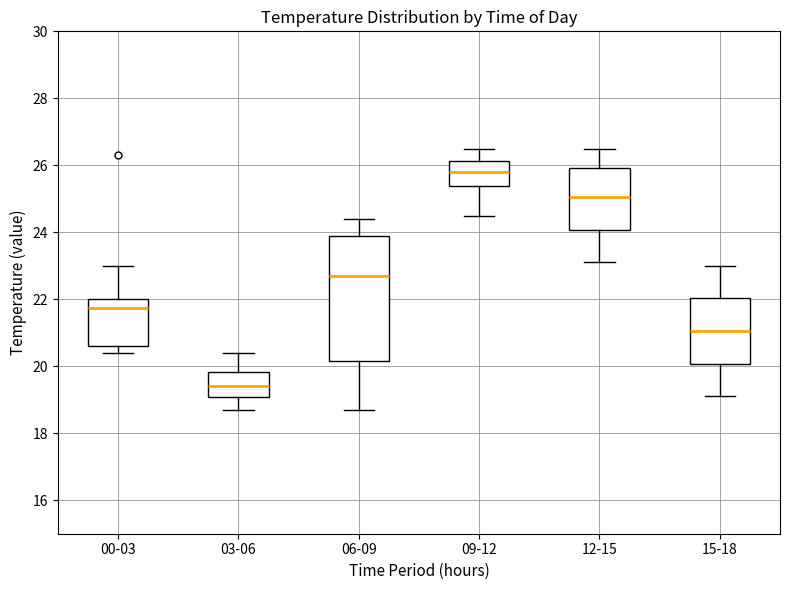

Which box is the tallest, from its lower edge to its upper edge?

06-09